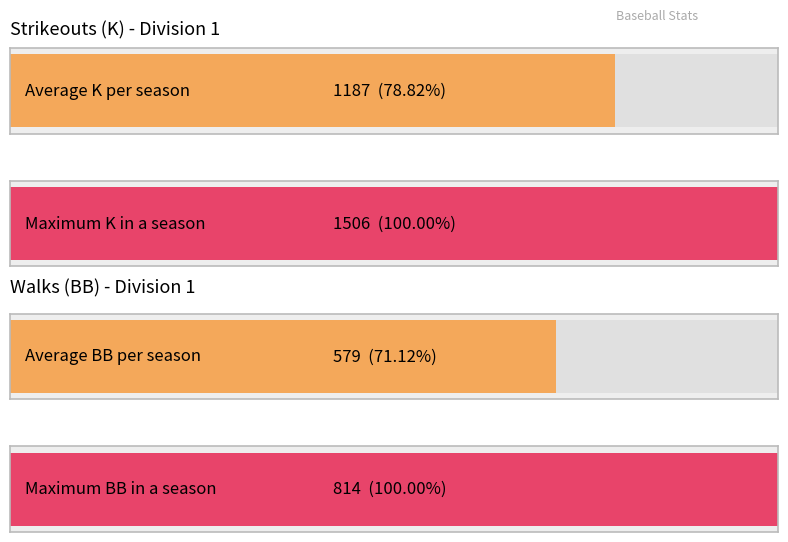

Rank the series by their average value, from lowest to highest.

BB, K